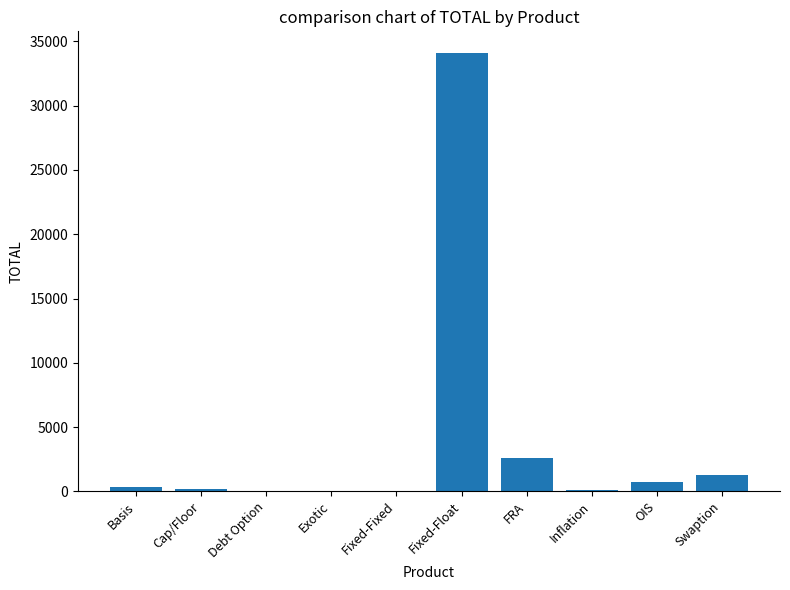

How many series are shown in this chart?

1